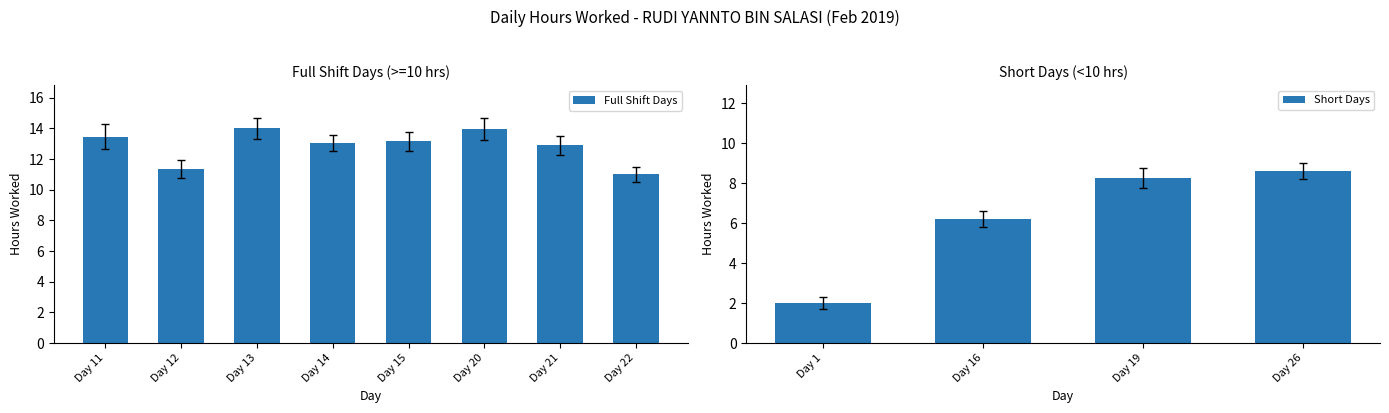

The chart shows a value of 17.5 at Day 22. True or false?

False